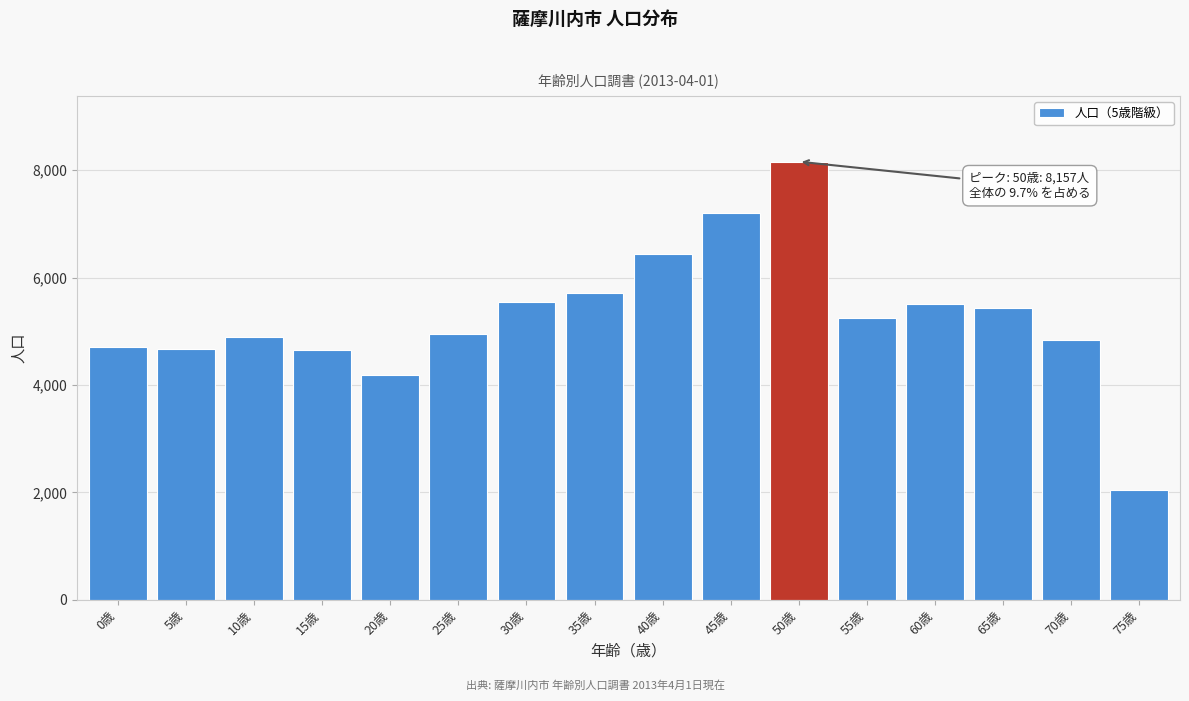

Read the value at 20歳.

4184